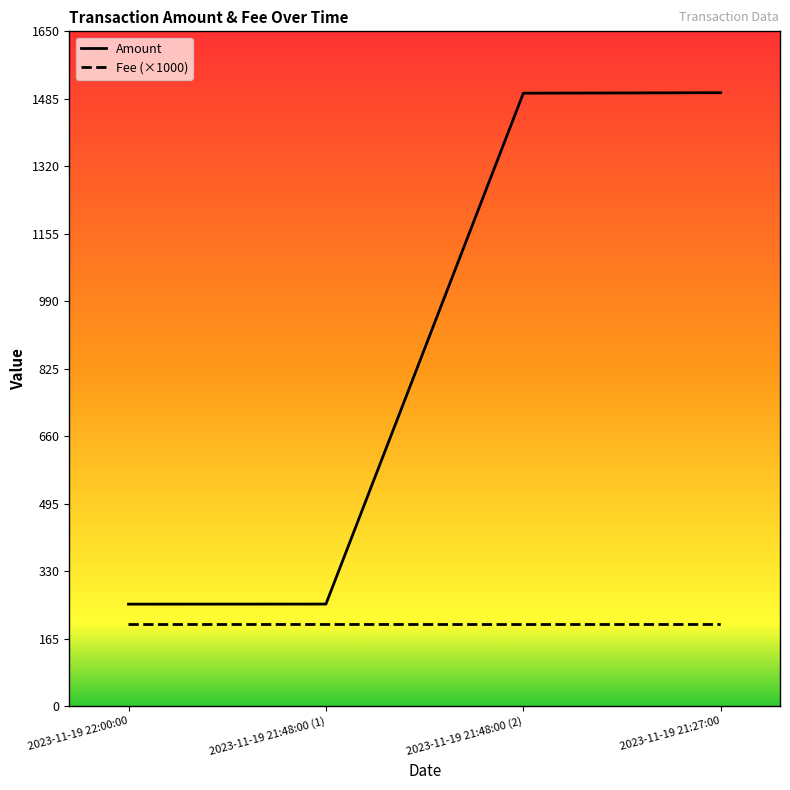

True or false: Amount and Fee (×1000) cross at least once.

False